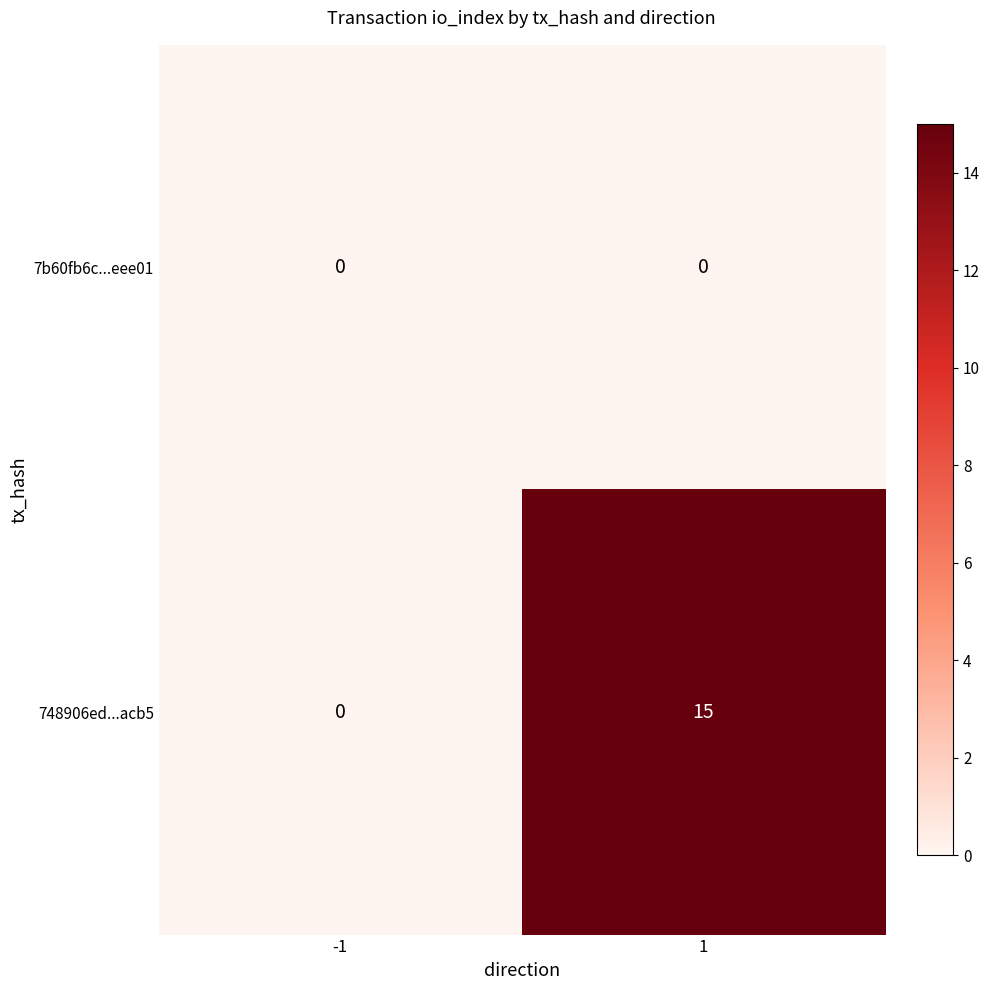

At which category is the sum across all series the highest?

1